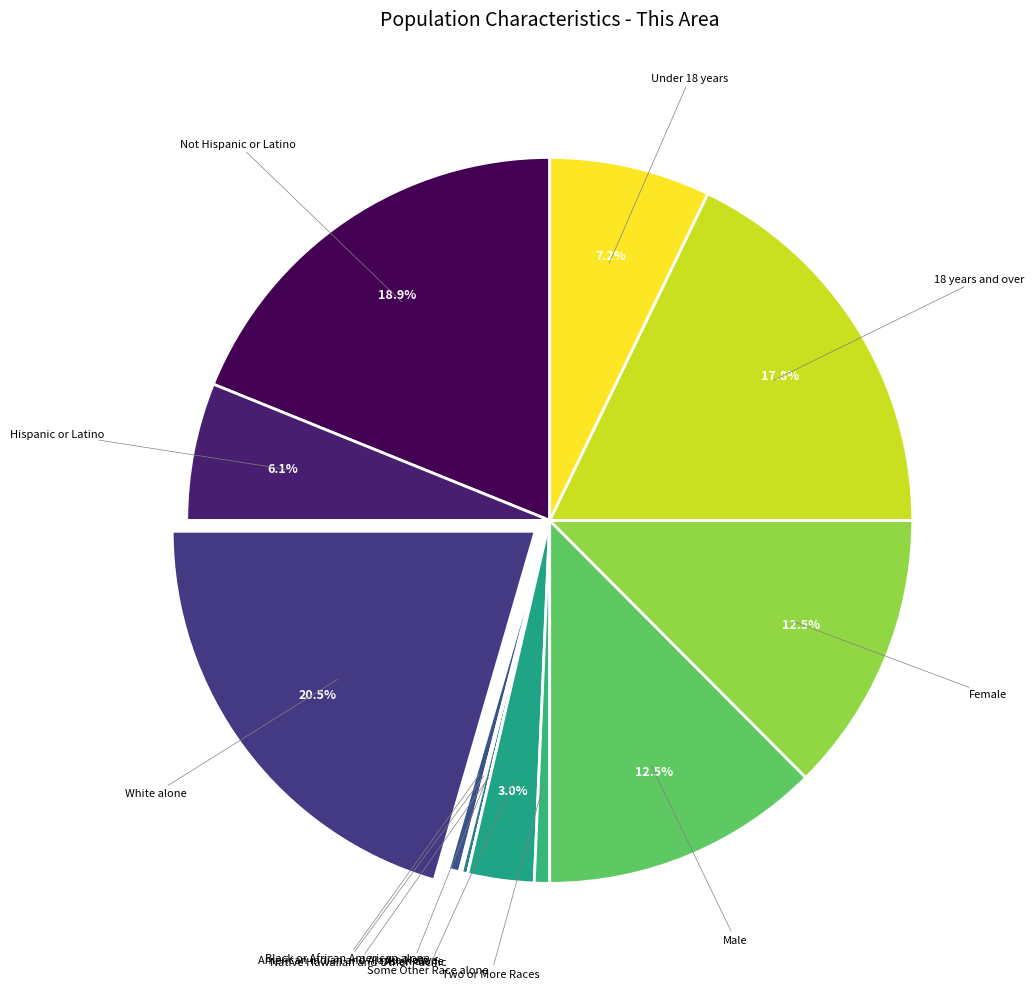

Between Black or African American alone and Some Other Race alone, which is larger?

Some Other Race alone